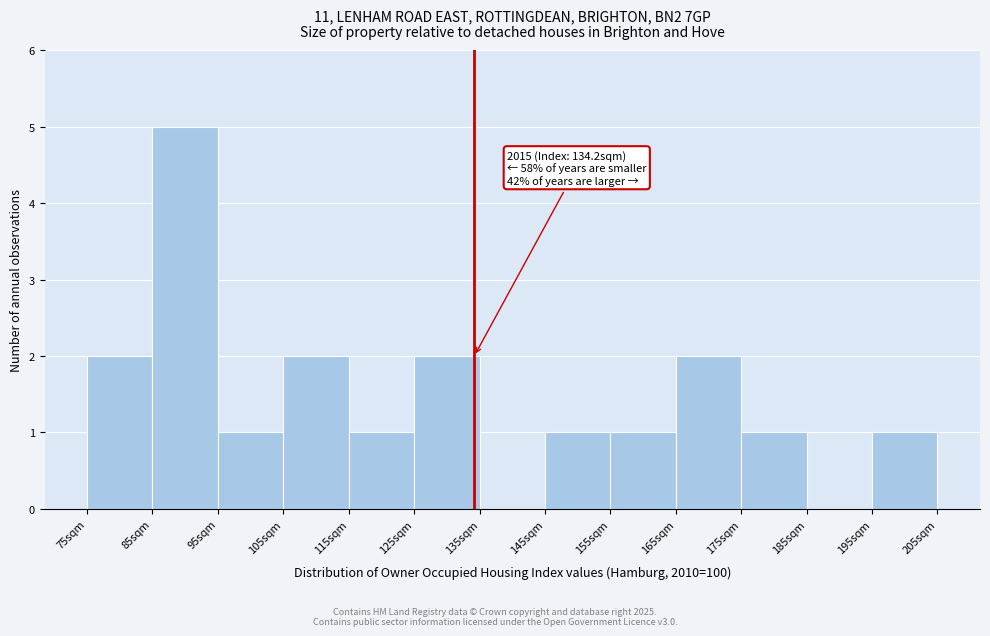

Which range on the x-axis has the tallest bar?

85 to 95